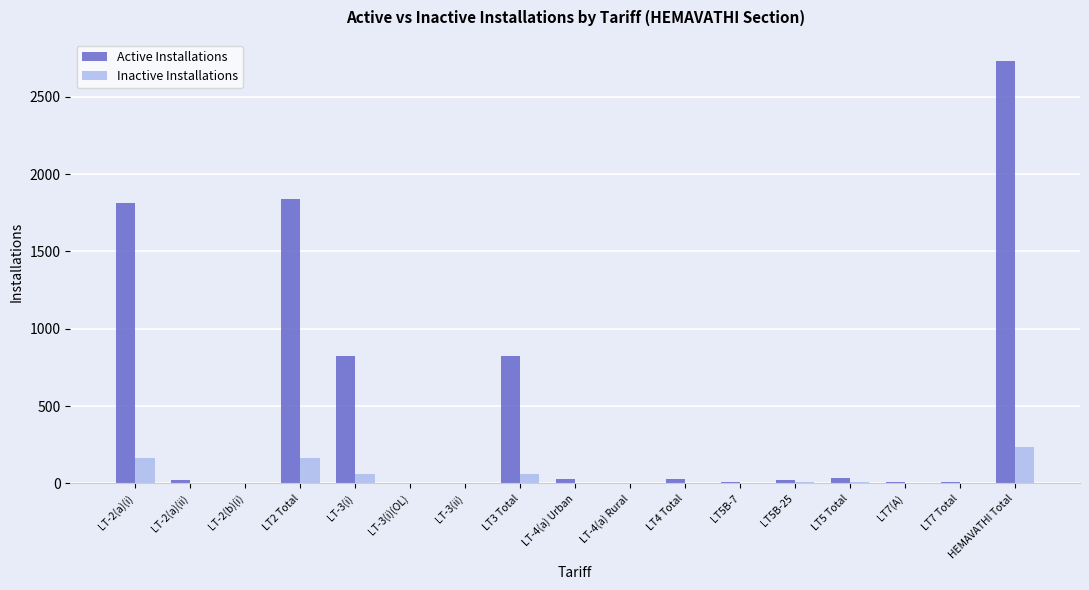

Which category has the highest value in the Inactive Installations series?

HEMAVATHI Total